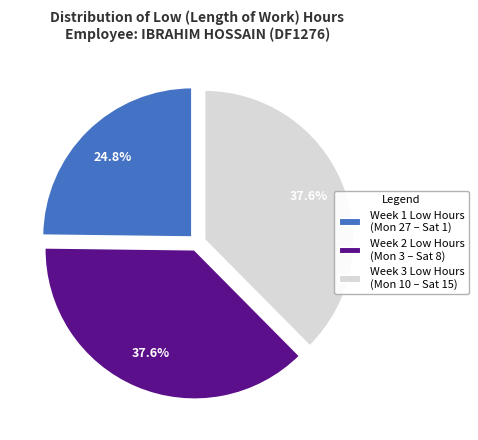

What percentage is NOT represented by Week 2 Low Hours (Mon 3 – Sat 8)?

62.4%